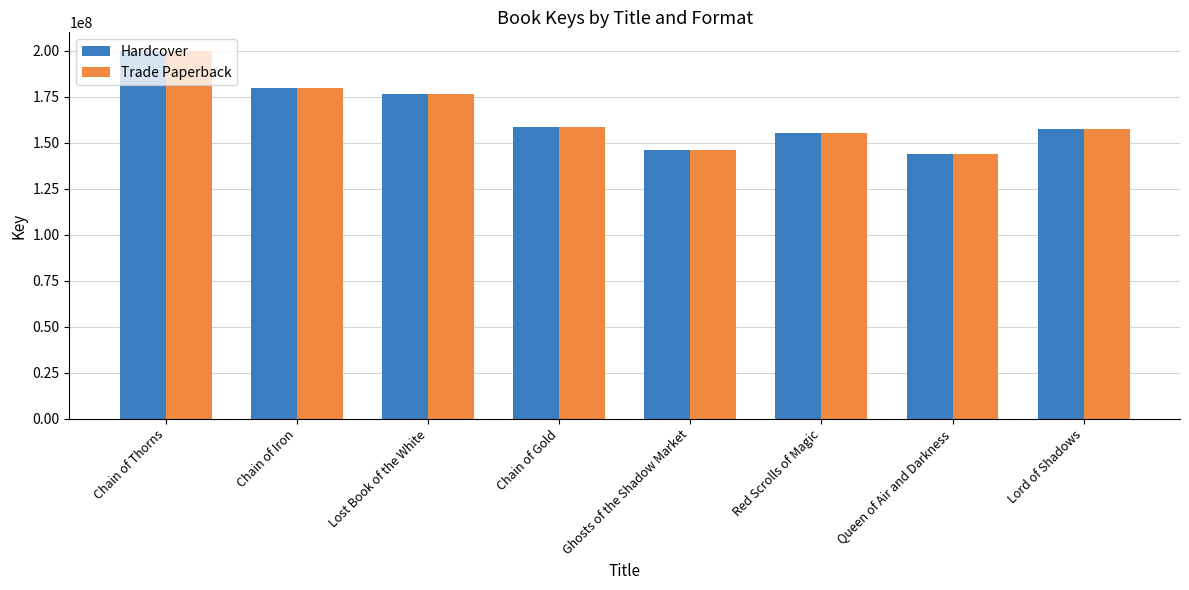

The Trade Paperback series shows 145851136 at Ghosts of the Shadow Market. True or false?

True